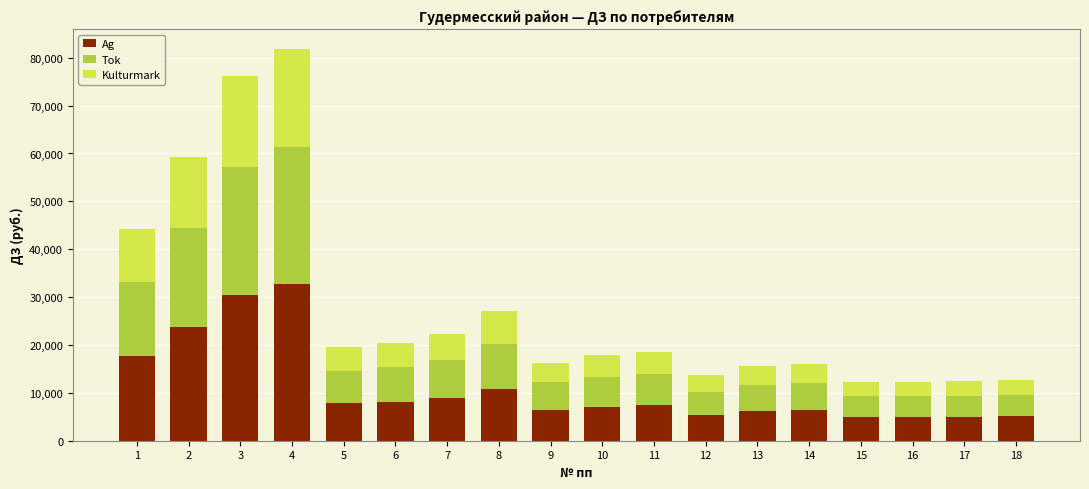

At which category is the sum across all series the highest?

4